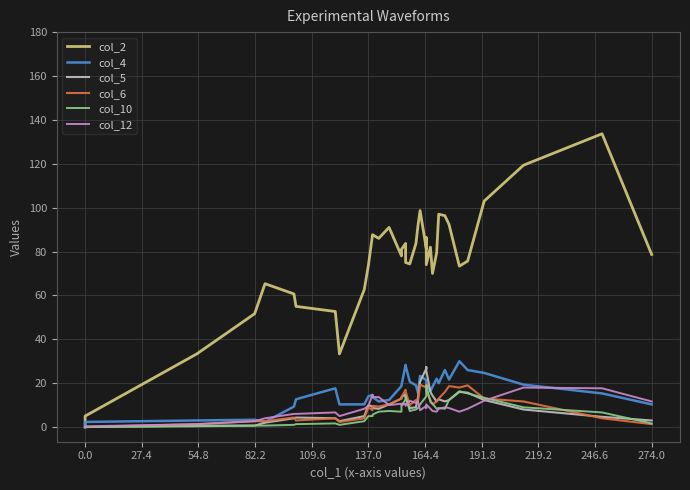

How many lines are shown in the chart?

6